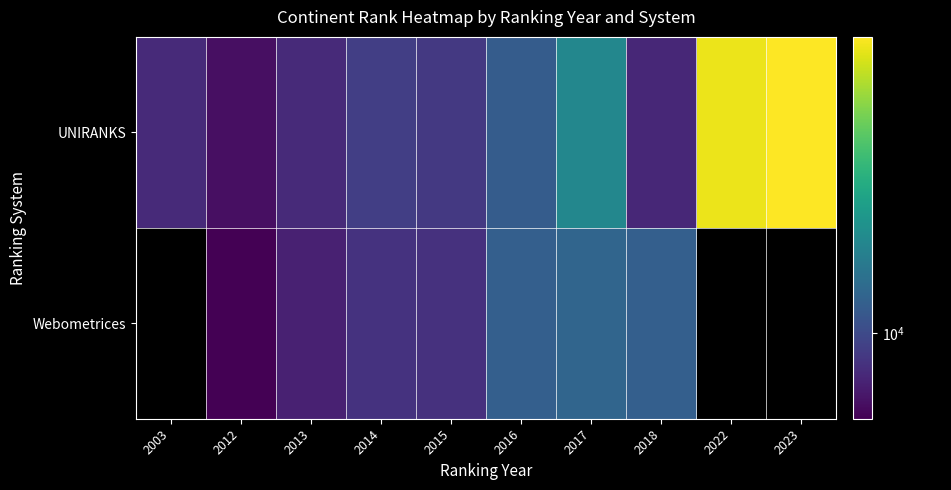

Rank the series by their maximum value, from highest to lowest.

UNIRANKS, Webometrices